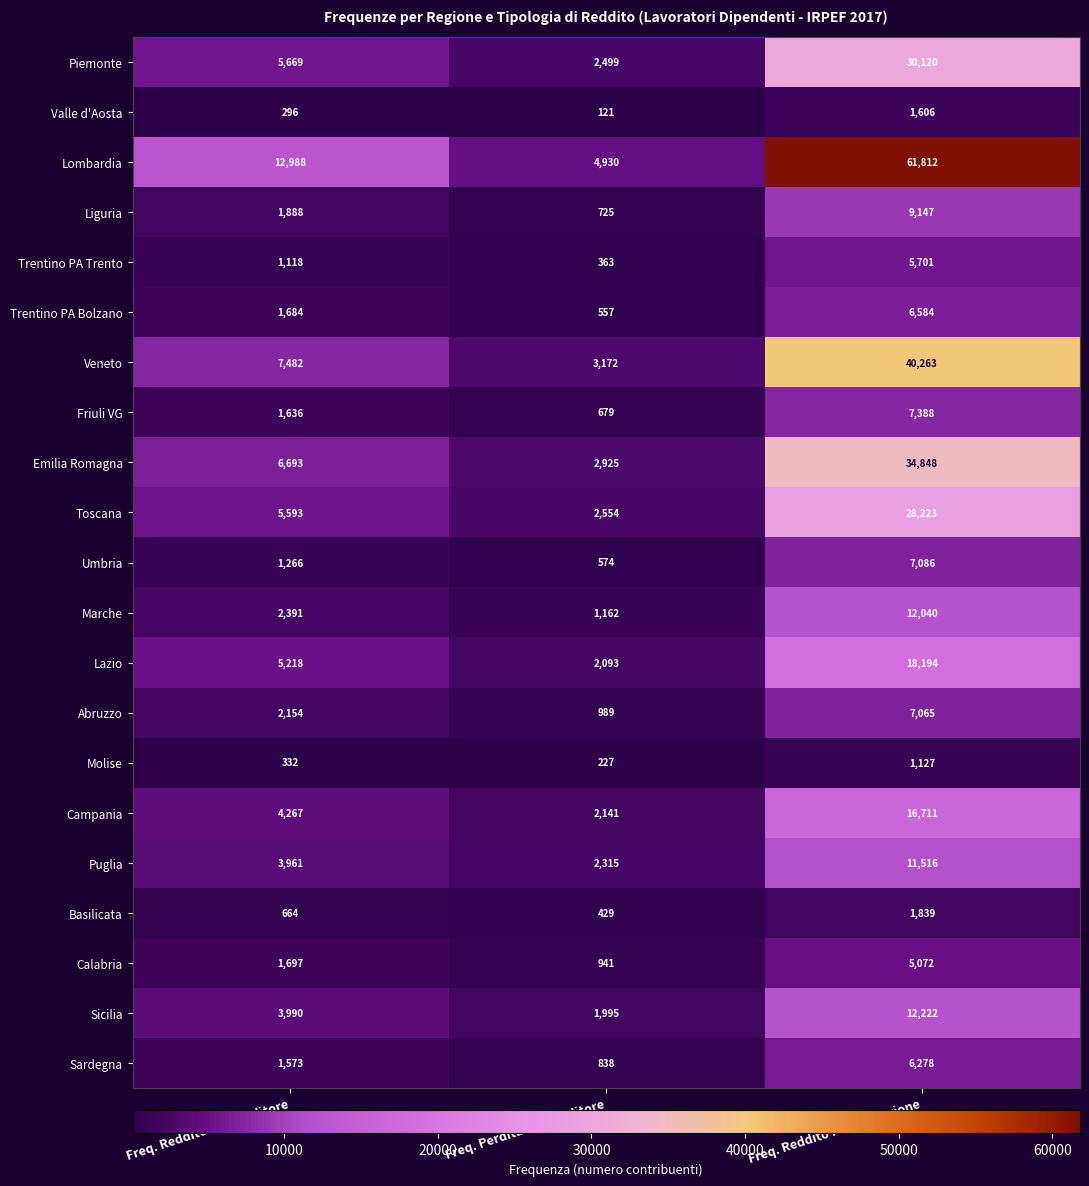

Which category has the lowest value in the Veneto series?

Freq. Perdita Imprenditore